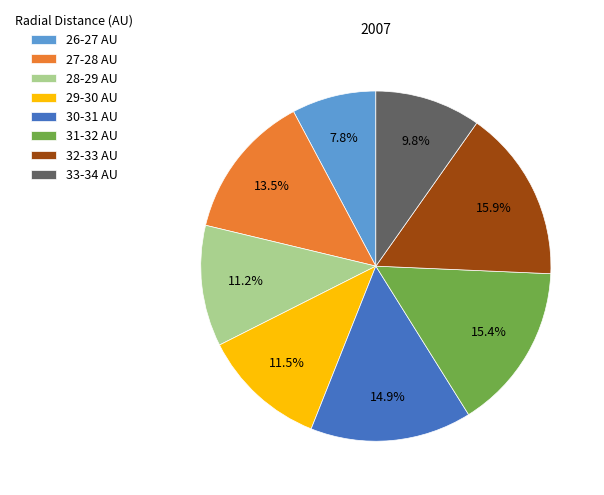

To the nearest percent, what is the average slice percentage?

12%